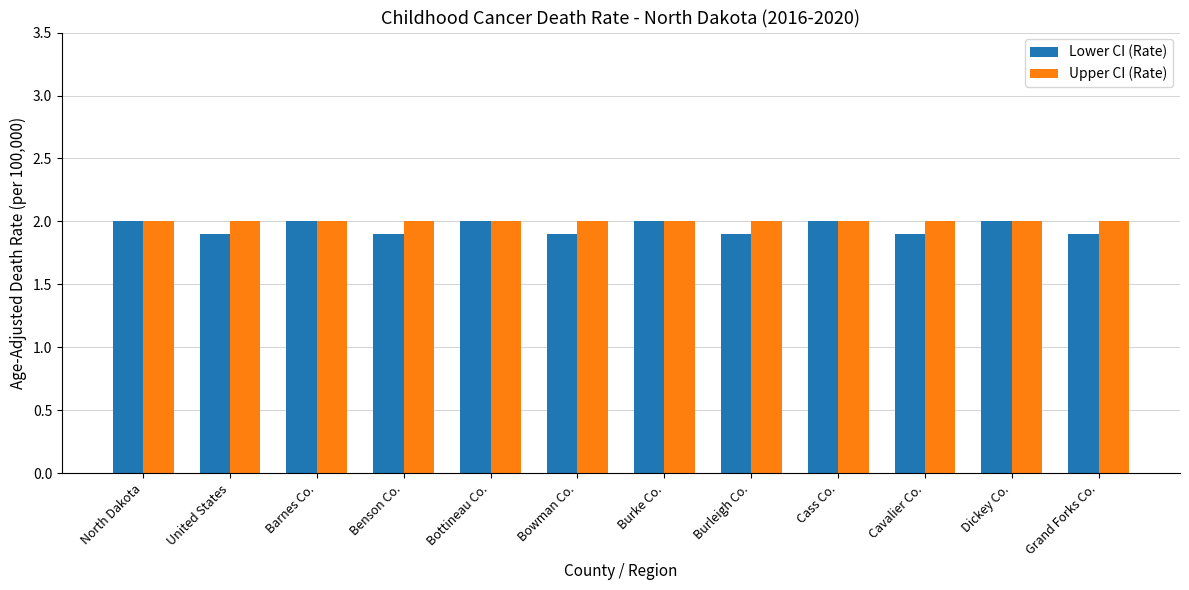

What is the minimum value shown in the chart?

1.9